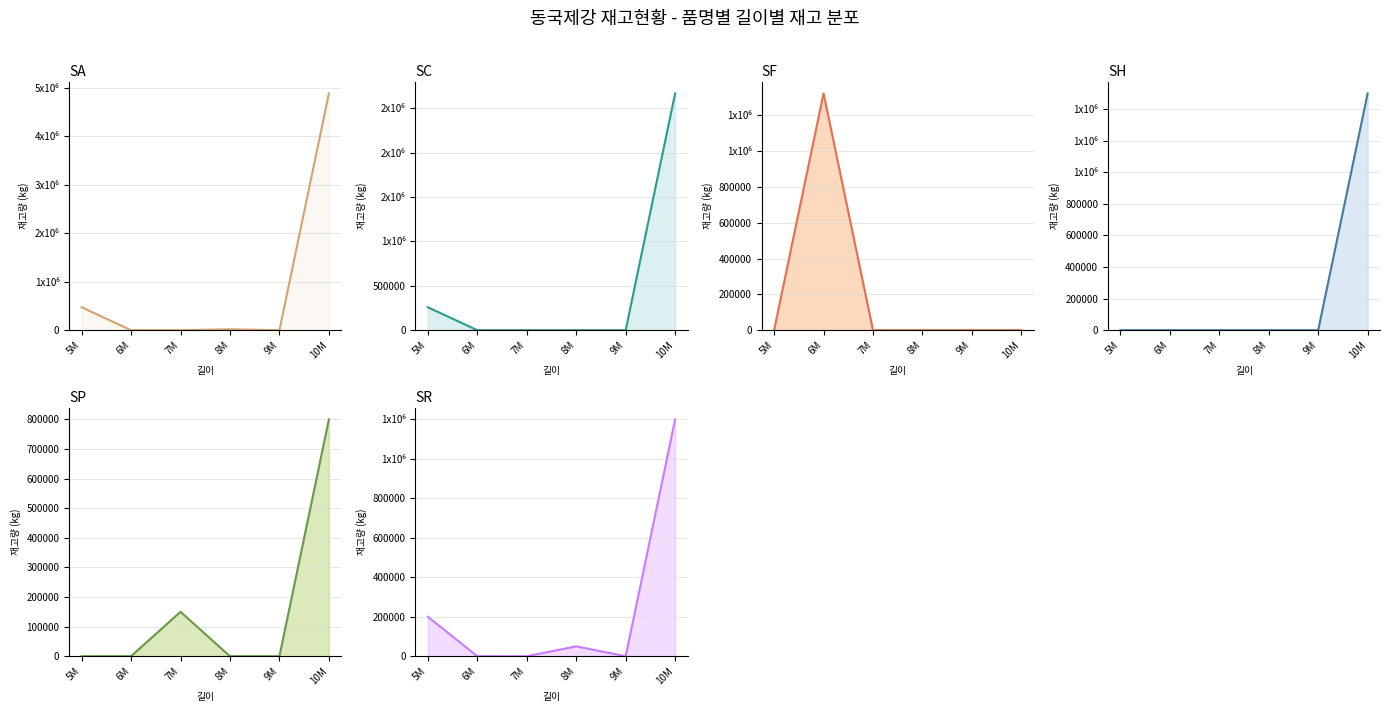

Which series changed the most between 6M and 7M?

SF